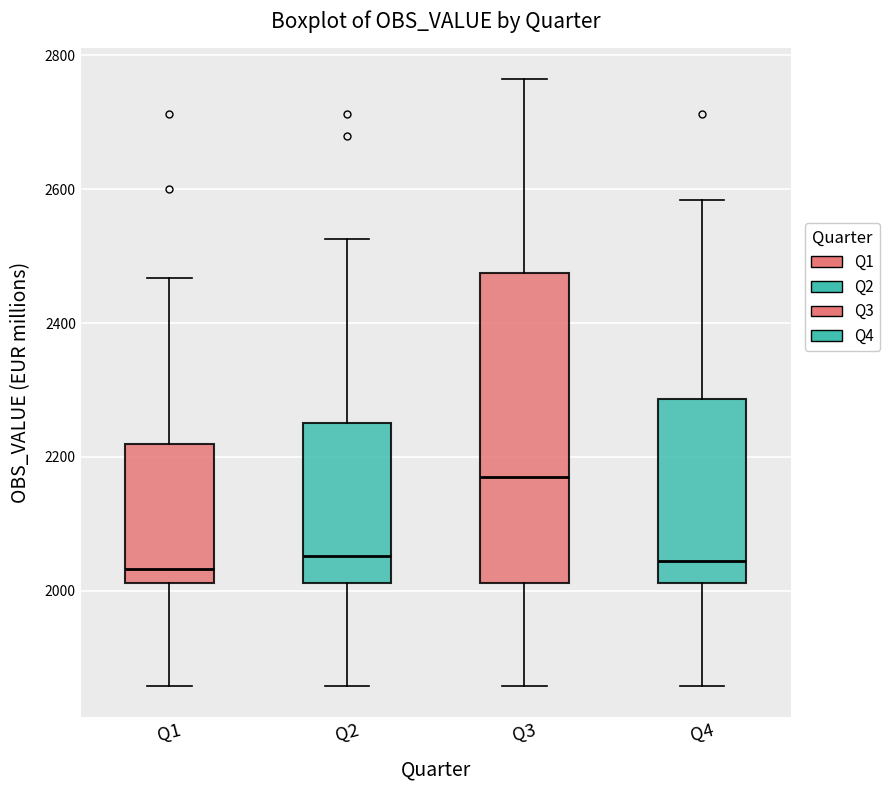

Where does the lower whisker of the box for Q4 end on the y-axis? The values are not printed on the chart, so give them approximately, as read against the axis.

1860